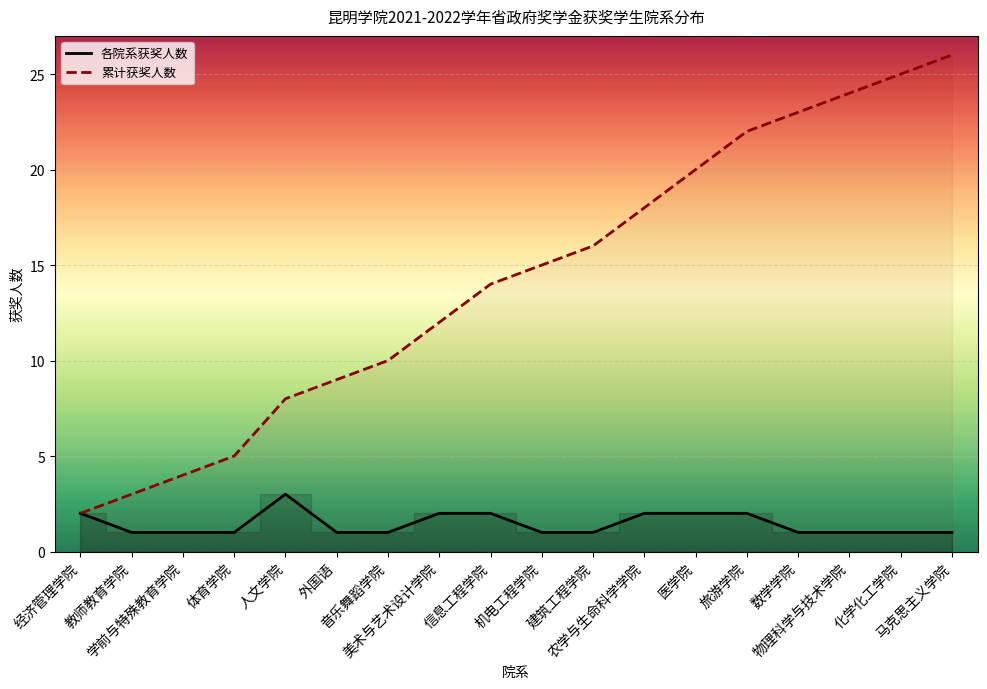

Is this an area chart (filled region under the line)?

No